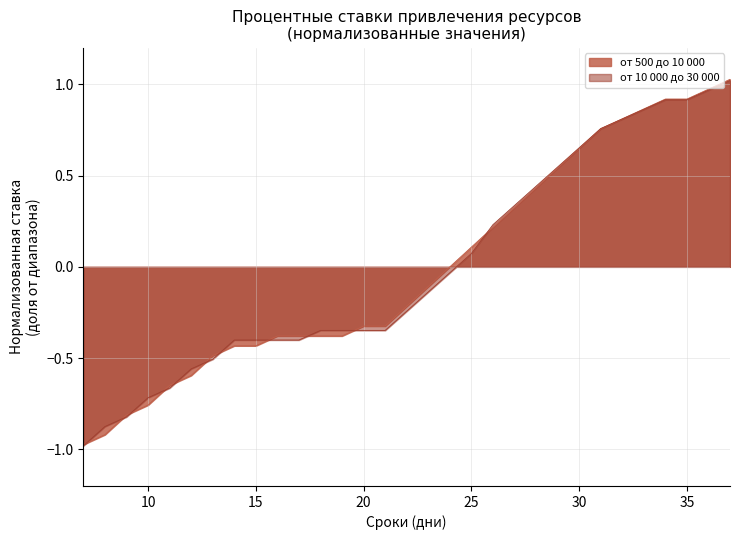

What is the minimum value shown in the chart?

-1.0